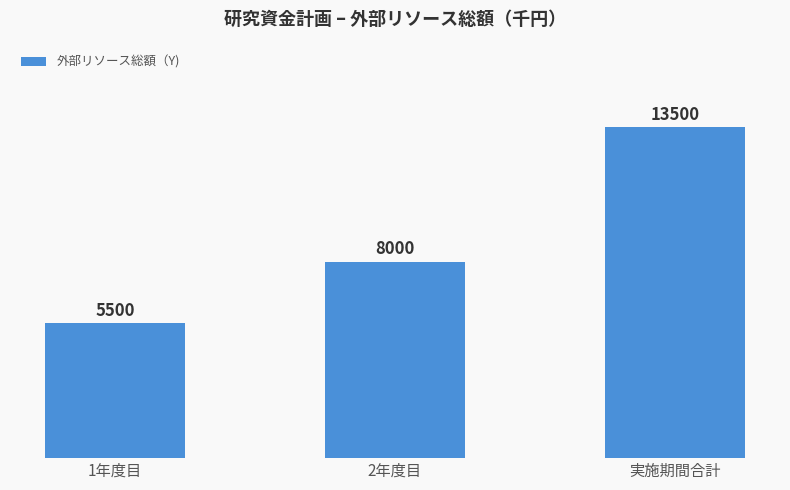

Are the bars horizontal?

No